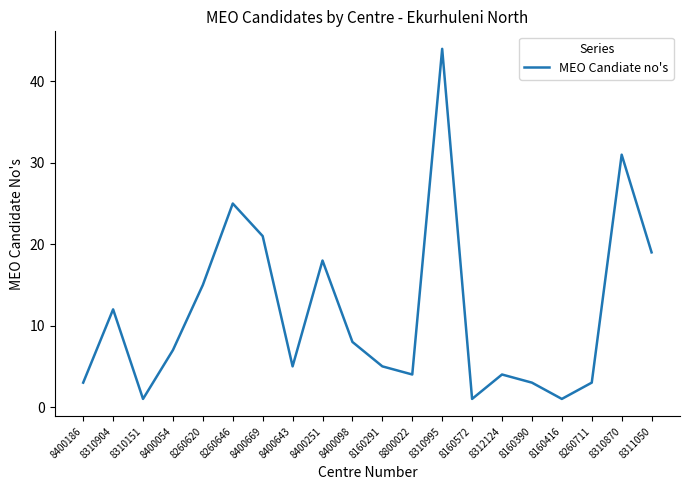

Approximately how many times larger is the value at 8260711 compared to 8400251?

0.2